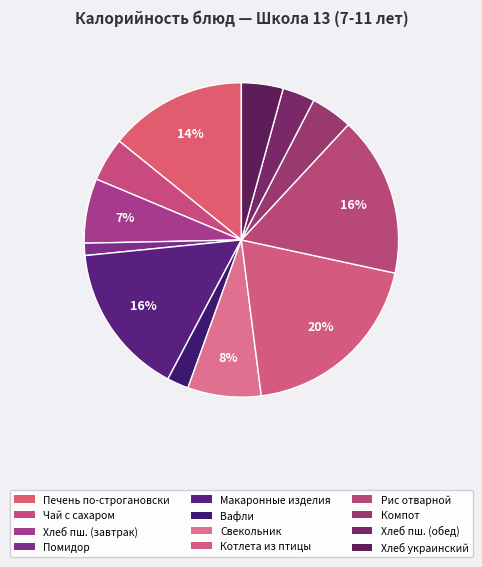

Rank the categories by value from lowest to highest.

свежий помидор, вафли, хлеб пшеничный (обед), компот из смеси сухофруктов, украинский формовой, чай с сахаром и лимоном, хлеб пшеничный (завтрак), свекольник, печень по-строгановски, макаронные изделия отварные, рис отварной, котлета рубленая из птицы